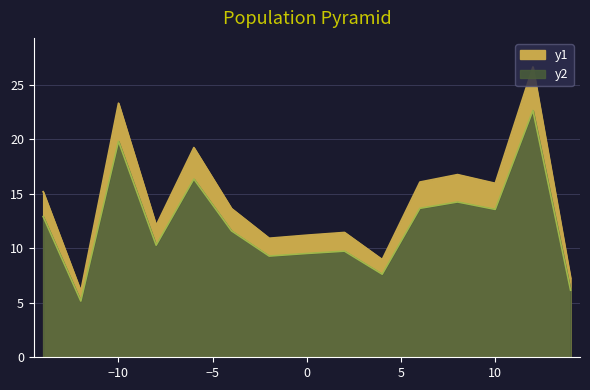

True or false: Max Intensity has more than 0 interior local peaks.

False